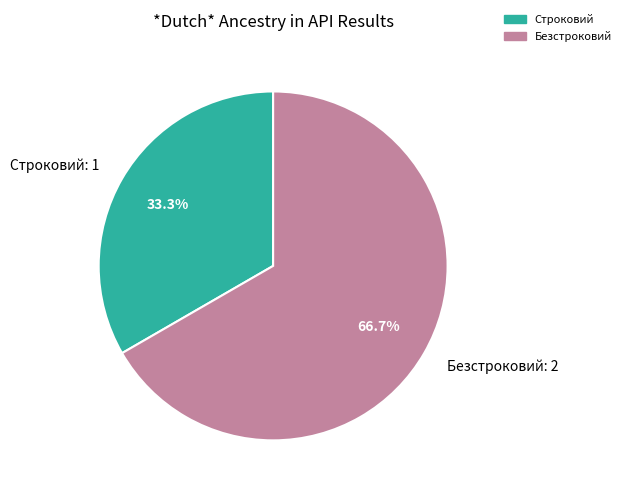

What is the smallest slice in the pie chart?

Строковий